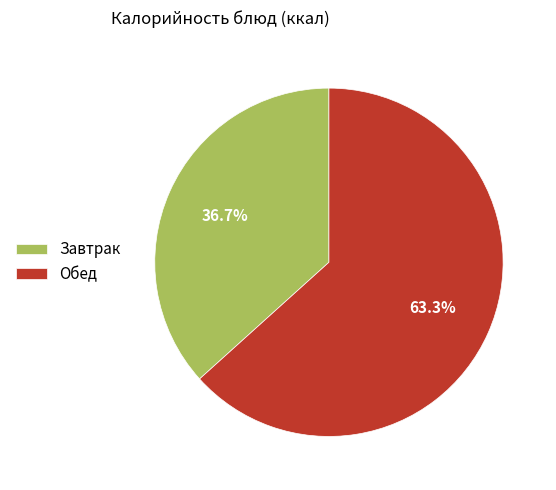

What portion of the pie excludes Завтрак?

63.3%